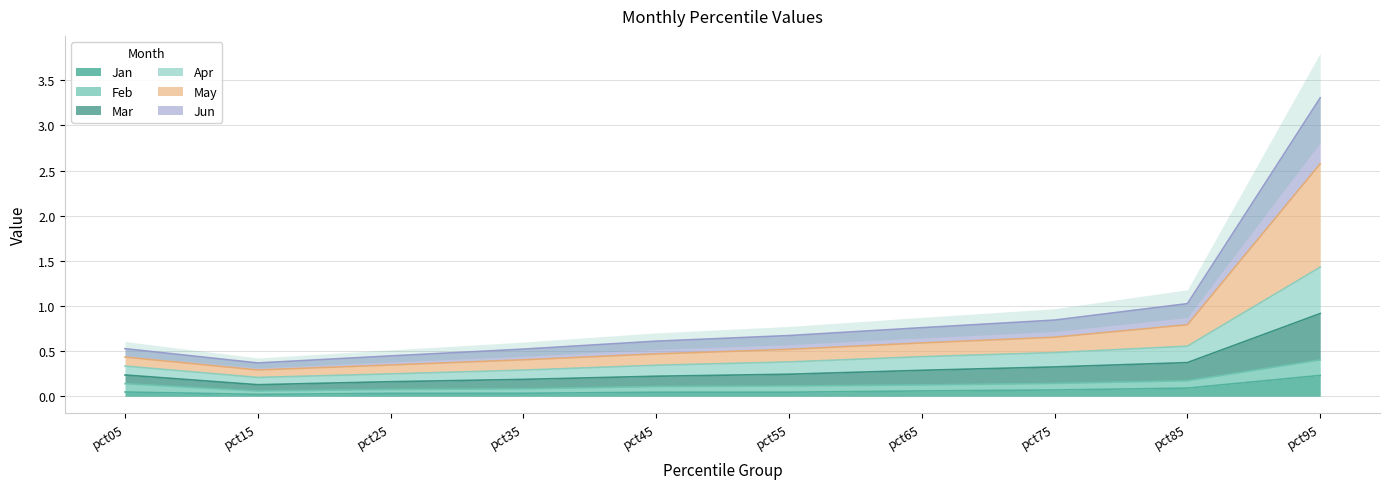

The value of Jan at pct95 is 0.1. True or false?

False